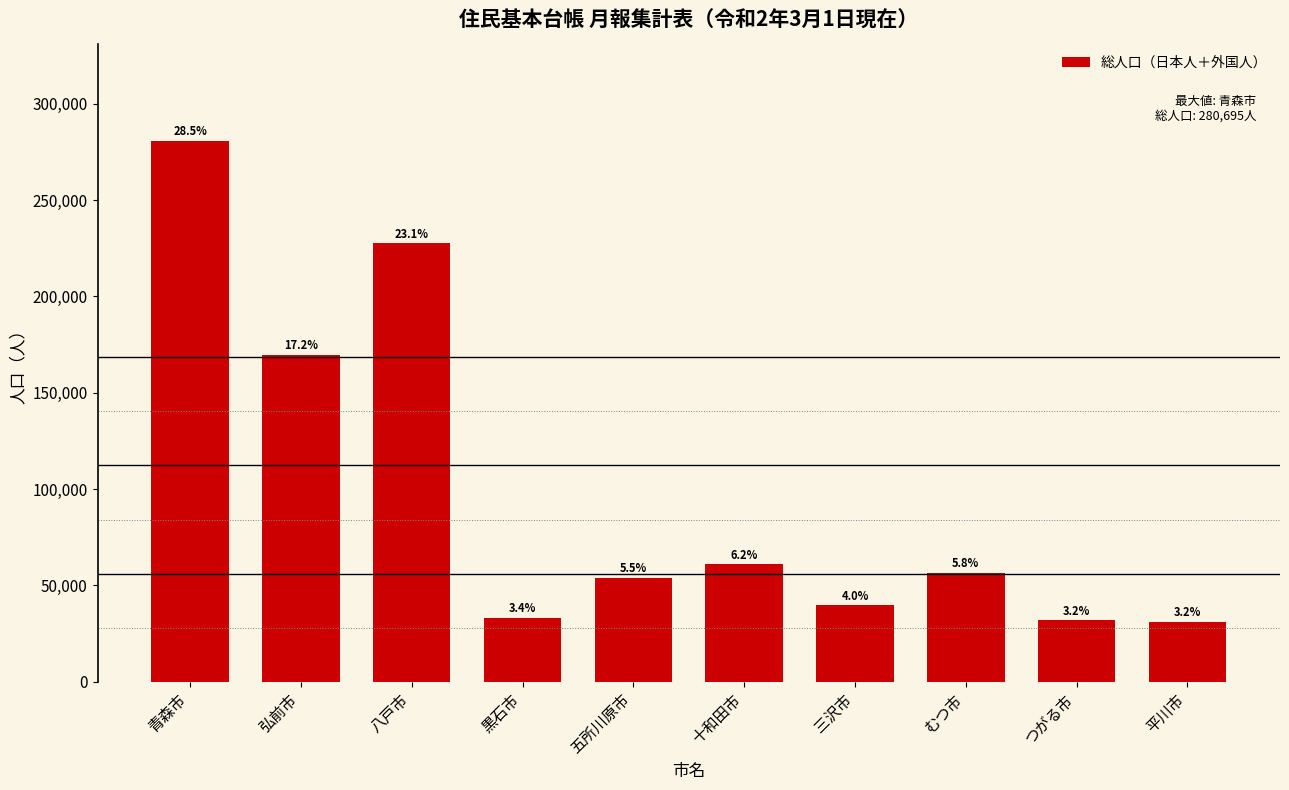

Are the bars horizontal?

No